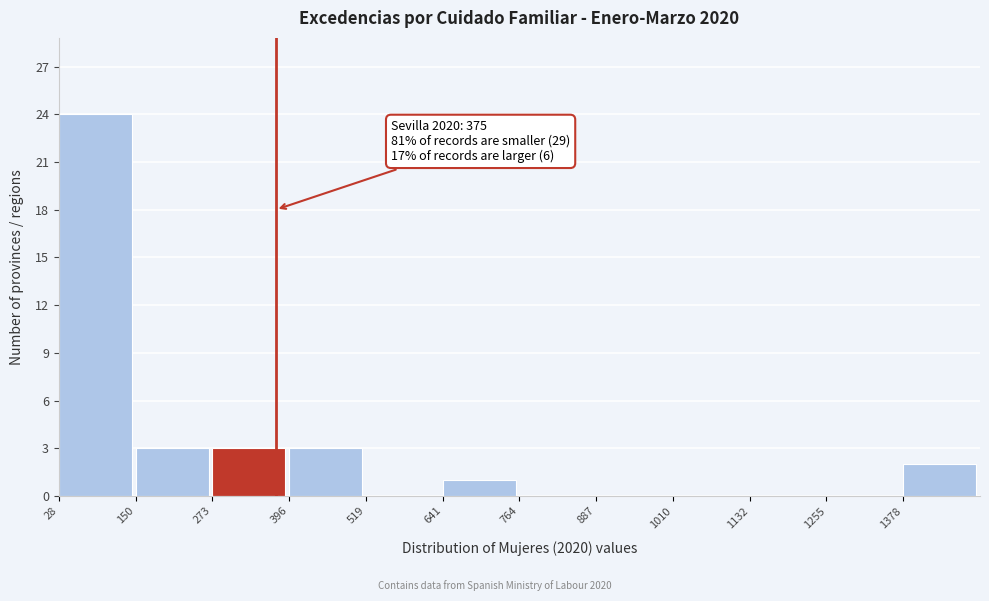

Over which range of the x-axis is the bar tallest?

20 to 160